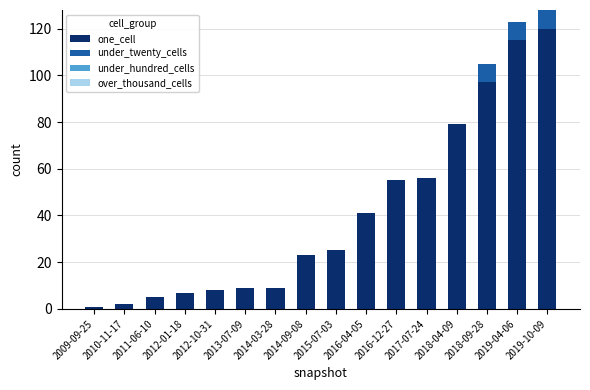

At which category is the sum across all series the highest?

2019-10-09